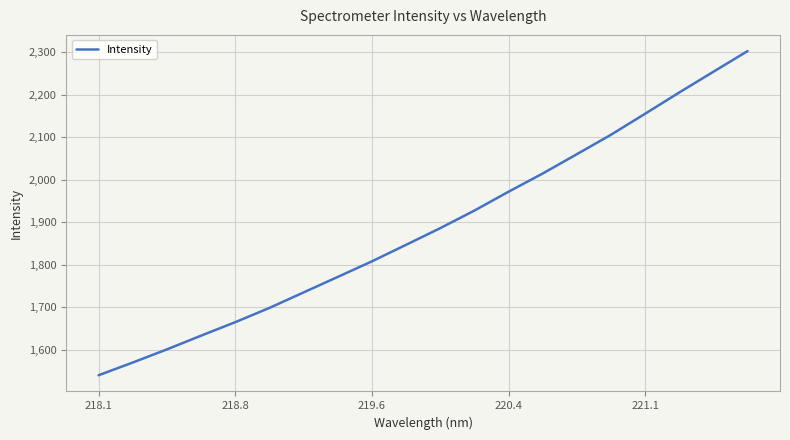

What is the difference between the maximum and minimum values?

761.3